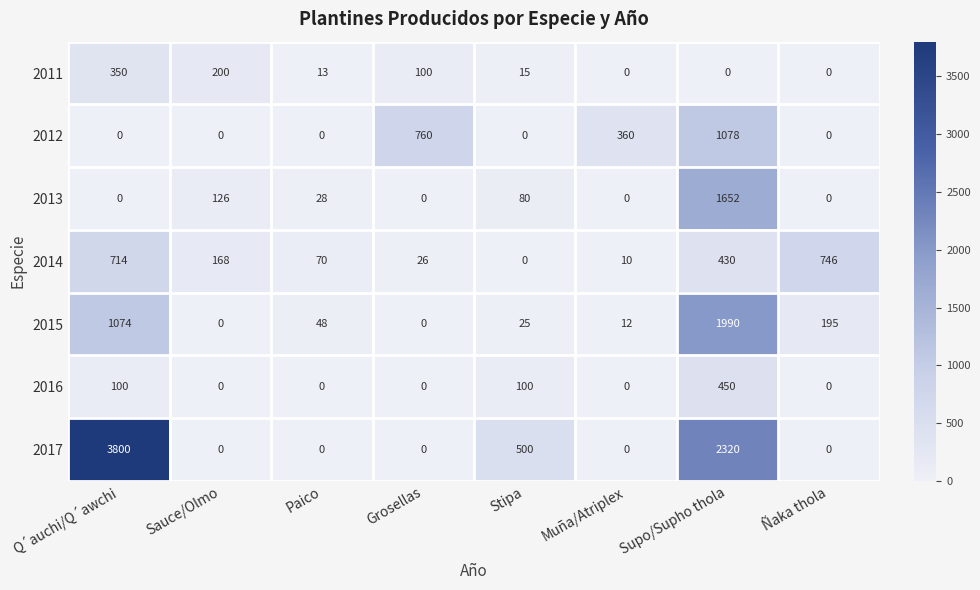

How many values in the 2012 series exceed 0?

3